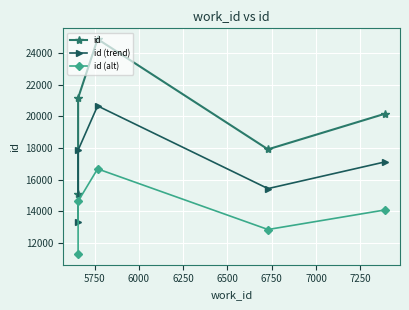

At how many categories does at least one series exceed 19208?

3